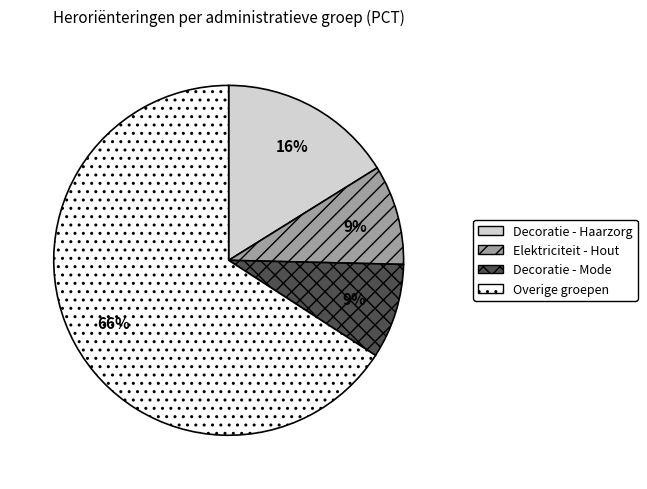

To the nearest percent, what is the difference between the largest and smallest slice percentages?

57%